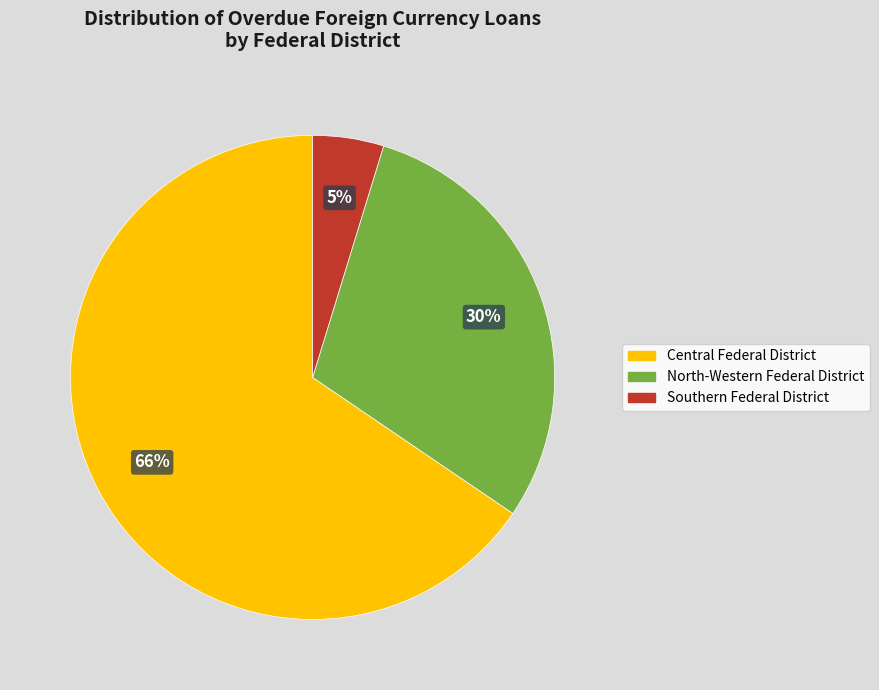

Is there any slice that represents more than half of the pie?

Yes